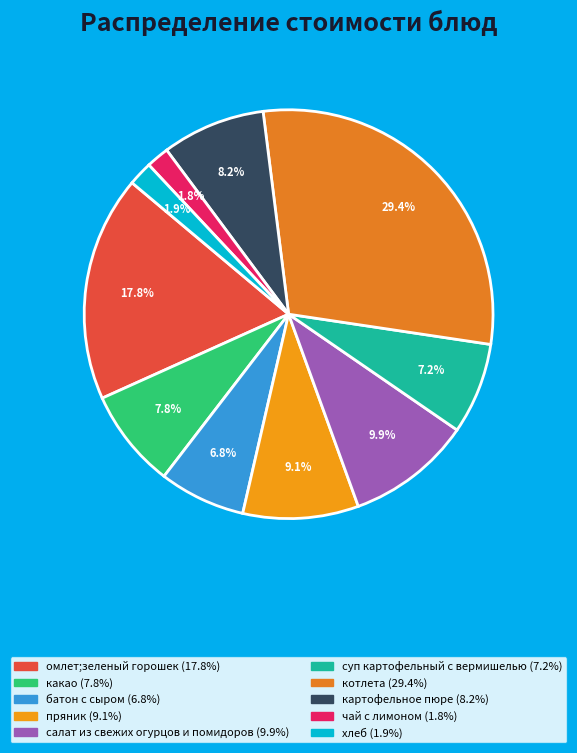

To the nearest percent, what is the difference between the largest and smallest slice percentages?

28%